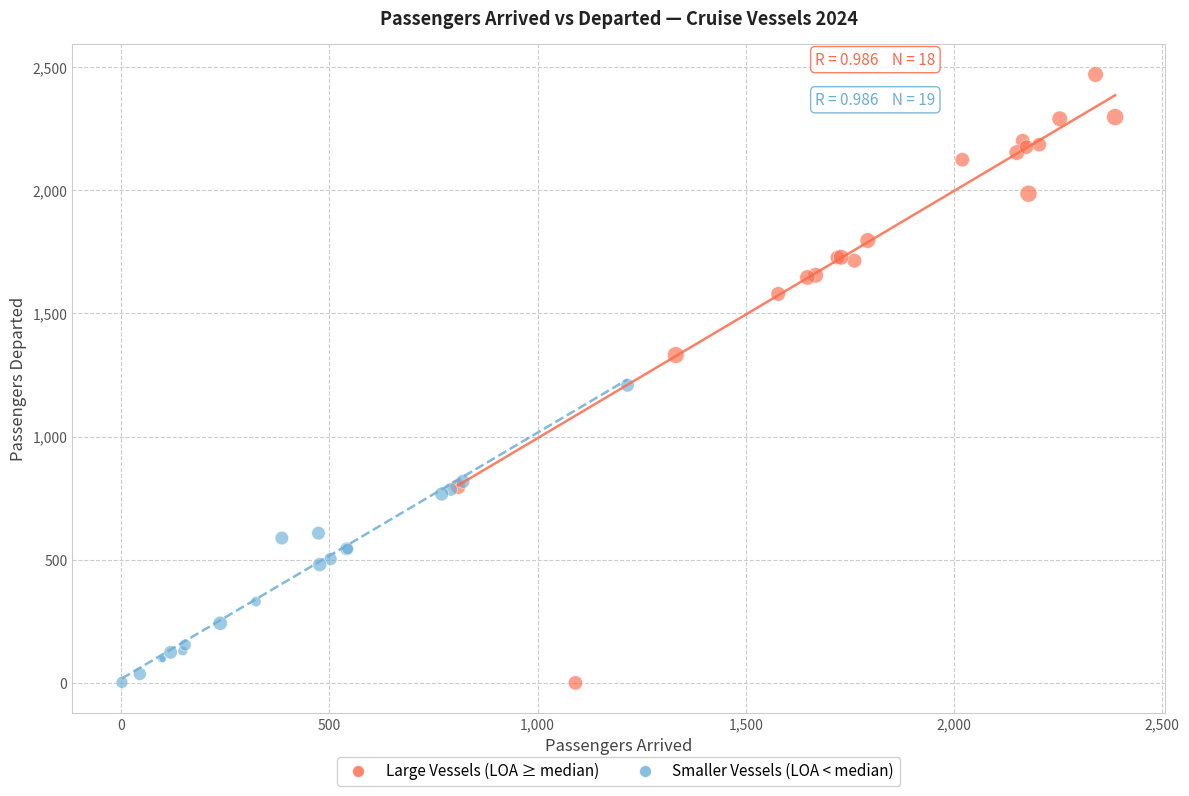

Which series reaches the maximum Y coordinate?

Large Vessels (LOA ≥ median)